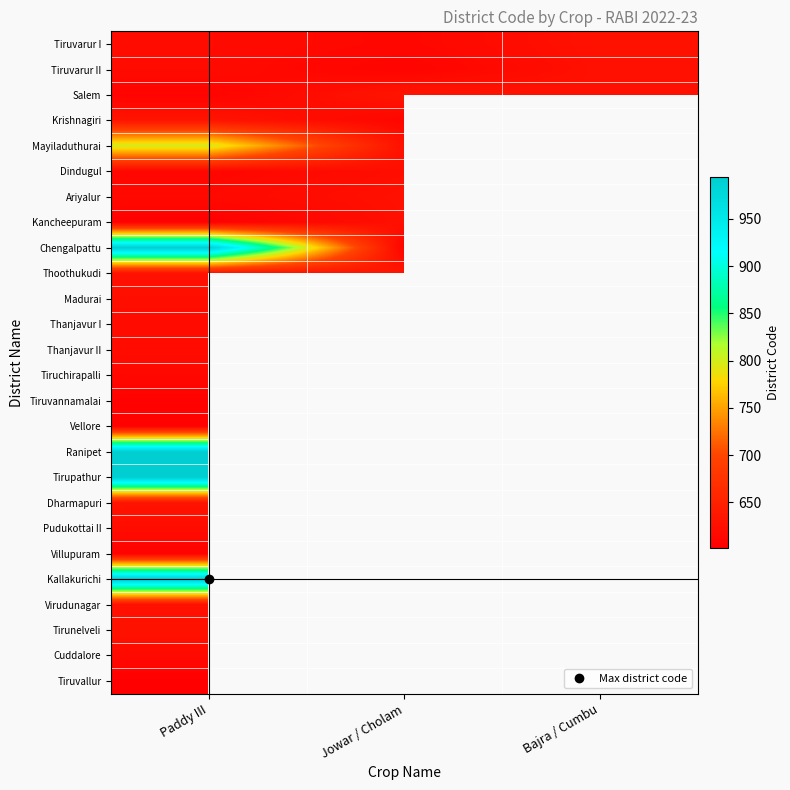

List the series in order of their peak value, highest first.

Kallakurichi, Tirupathur, Ranipet, Chengalpattu, Mayiladuthurai, Salem, Thoothukudi, Krishnagiri, Dharmapuri, Tirunelveli, Tiruvarur I, Tiruvarur II, Ariyalur, Kancheepuram, Virudunagar, Dindugul, Madurai, Pudukottai II, Thanjavur I, Thanjavur II, Cuddalore, Tiruchirapalli, Villupuram, Tiruvannamalai, Vellore, Tiruvallur